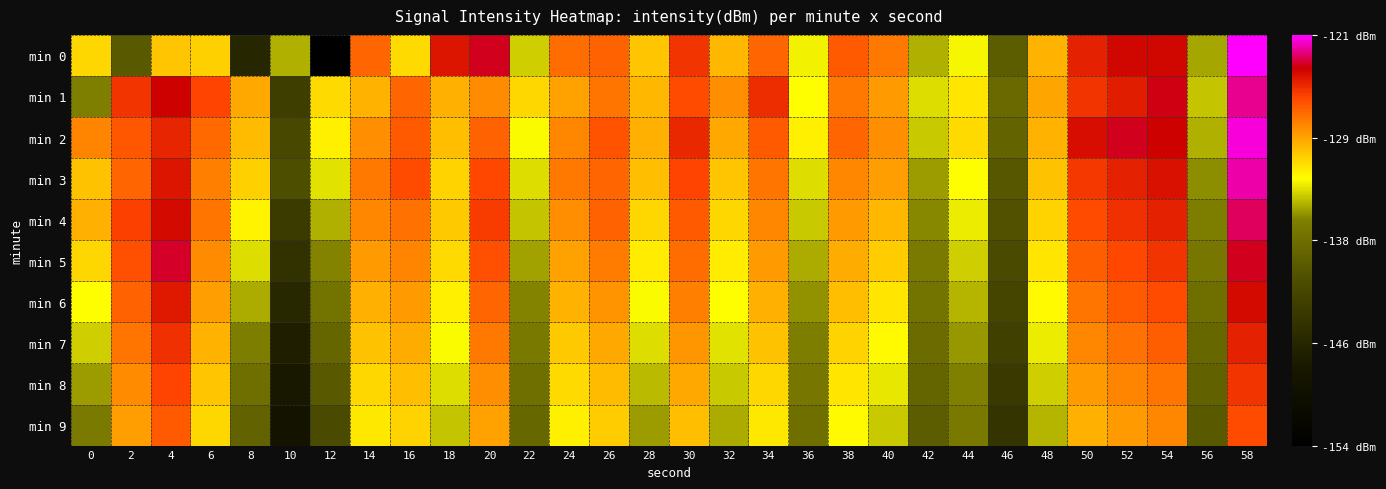

Reading left to right, extract all data points from this chart.

min 0: 0=-131.2	2=-139.7	4=-130.6	6=-131.0	8=-145.9	10=-134.7	12=-154.1	14=-127.2	16=-131.3	18=-124.5	20=-123.5	22=-134.0	24=-127.5	26=-127.1	28=-130.6	30=-125.6	32=-130.1	34=-127.3	36=-133.1	38=-126.9	40=-127.9	42=-134.7	44=-132.9	46=-139.3	48=-130.0	50=-124.9	52=-124.0	54=-124.0	56=-135.0	58=-121.1
min 1: 0=-136.1	2=-125.6	4=-123.8	6=-126.0	8=-129.6	10=-142.7	12=-131.3	14=-130.0	16=-127.2	18=-129.8	20=-128.5	22=-131.2	24=-129.3	26=-127.8	28=-130.1	30=-126.4	32=-128.7	34=-125.3	36=-132.6	38=-127.9	40=-129.1	42=-133.5	44=-131.8	46=-138.2	48=-129.4	50=-125.6	52=-124.8	54=-123.7	56=-134.2	58=-122.3
min 2: 0=-128.3	2=-126.7	4=-125.1	6=-127.4	8=-130.2	10=-141.5	12=-132.1	14=-128.6	16=-126.9	18=-130.3	20=-127.1	22=-132.8	24=-128.4	26=-126.6	28=-129.8	30=-125.2	32=-129.5	34=-126.8	36=-132.2	38=-127.3	40=-128.6	42=-134.1	44=-131.4	46=-138.7	48=-129.9	50=-124.3	52=-123.5	54=-123.9	56=-134.7	58=-121.6
min 3: 0=-130.5	2=-127.2	4=-124.6	6=-128.1	8=-131.0	10=-140.8	12=-133.4	14=-127.9	16=-126.4	18=-131.1	20=-126.2	22=-133.6	24=-127.9	26=-127.3	28=-130.4	30=-126.1	32=-130.6	34=-127.8	36=-133.5	38=-128.4	40=-129.2	42=-135.2	44=-132.7	46=-139.9	48=-130.5	50=-125.7	52=-124.9	54=-124.4	56=-135.6	58=-122.1
min 4: 0=-129.8	2=-125.9	4=-124.1	6=-127.7	8=-132.3	10=-143.1	12=-134.7	14=-128.4	16=-127.6	18=-130.7	20=-125.8	22=-134.2	24=-128.6	26=-127.1	28=-131.2	30=-126.8	32=-131.3	34=-128.4	36=-134.1	38=-129.0	40=-130.1	42=-135.8	44=-133.2	46=-140.5	48=-131.1	50=-126.3	52=-125.5	54=-124.9	56=-136.2	58=-122.8
min 5: 0=-131.2	2=-126.5	4=-123.4	6=-128.5	8=-133.6	10=-144.3	12=-135.9	14=-129.1	16=-128.3	18=-131.4	20=-126.5	22=-135.1	24=-129.3	26=-128.0	28=-132.0	30=-127.5	32=-132.0	34=-129.1	36=-134.8	38=-129.7	40=-130.9	42=-136.5	44=-133.9	46=-141.2	48=-131.8	50=-127.0	52=-126.2	54=-125.6	56=-136.9	58=-123.5
min 6: 0=-132.6	2=-127.1	4=-124.7	6=-129.2	8=-134.9	10=-145.5	12=-137.2	14=-129.8	16=-129.0	18=-132.1	20=-127.2	22=-135.9	24=-130.0	26=-128.8	28=-132.8	30=-128.2	32=-132.7	34=-129.8	36=-135.5	38=-130.4	40=-131.7	42=-137.2	44=-134.6	46=-141.9	48=-132.5	50=-127.7	52=-126.9	54=-126.3	56=-137.6	58=-124.2
min 7: 0=-133.9	2=-127.8	4=-125.4	6=-129.9	8=-136.2	10=-146.7	12=-138.5	14=-130.5	16=-129.7	18=-132.8	20=-127.9	22=-136.7	24=-130.7	26=-129.5	28=-133.6	30=-128.9	32=-133.4	34=-130.5	36=-136.2	38=-131.1	40=-132.5	42=-137.9	44=-135.3	46=-142.6	48=-133.2	50=-128.4	52=-127.6	54=-127.0	56=-138.3	58=-124.9
min 8: 0=-135.2	2=-128.5	4=-126.1	6=-130.6	8=-137.5	10=-147.9	12=-139.8	14=-131.2	16=-130.4	18=-133.5	20=-128.6	22=-137.5	24=-131.4	26=-130.2	28=-134.4	30=-129.6	32=-134.1	34=-131.2	36=-136.9	38=-131.8	40=-133.3	42=-138.6	44=-136.0	46=-143.3	48=-133.9	50=-129.1	52=-128.3	54=-127.7	56=-139.0	58=-125.6
min 9: 0=-136.5	2=-129.2	4=-126.8	6=-131.3	8=-138.8	10=-149.1	12=-141.1	14=-131.9	16=-131.1	18=-134.2	20=-129.3	22=-138.3	24=-132.1	26=-130.9	28=-135.2	30=-130.3	32=-134.8	34=-131.9	36=-137.6	38=-132.5	40=-134.1	42=-139.3	44=-136.7	46=-144.0	48=-134.6	50=-129.8	52=-129.0	54=-128.4	56=-139.7	58=-126.3